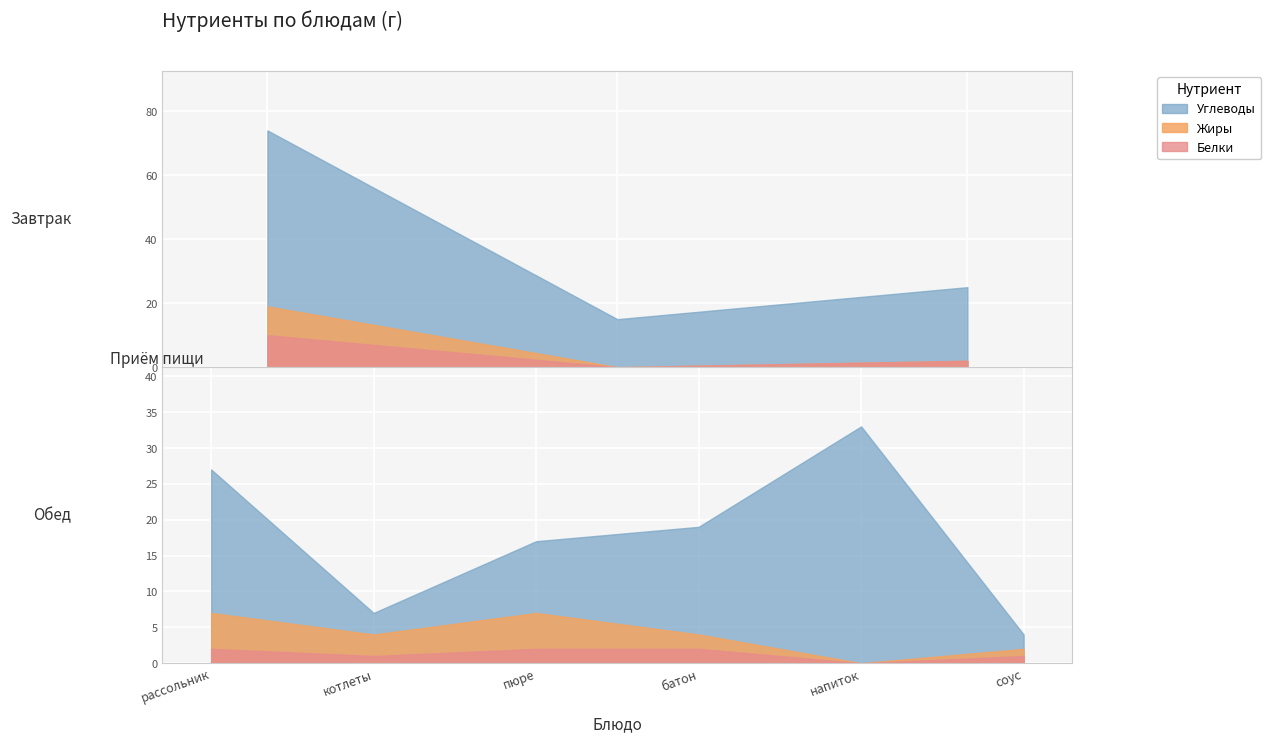

Reading left to right, what are all the values shown in this chart?

Белки: Белки=10	Жиры=0	Углеводы=2	3=2	4=1	5=2	6=2	7=0	8=1
Жиры: Белки=9	Жиры=0	Углеводы=0	3=5	4=3	5=5	6=2	7=0	8=1
Углеводы: Белки=55	Жиры=15	Углеводы=23	3=20	4=3	5=10	6=15	7=33	8=2